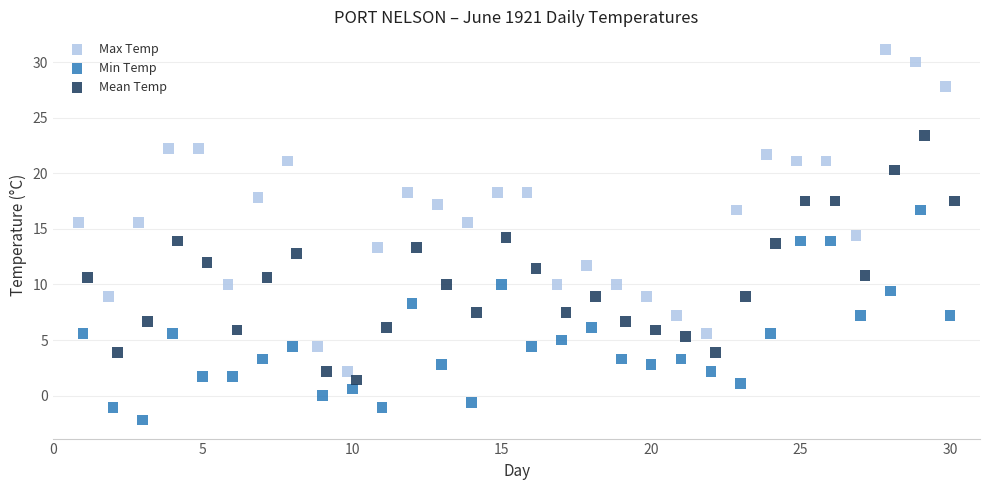

Which series contains the lowest Y value?

Min Temp